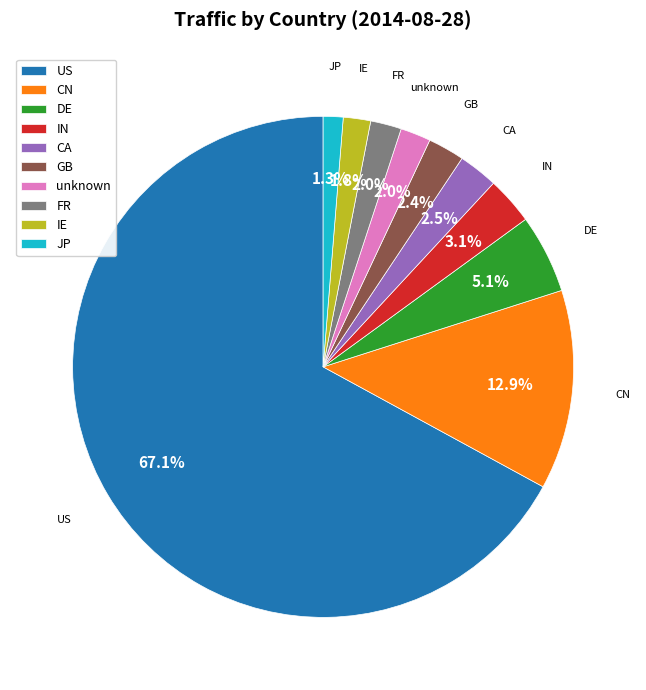

Between IN and DE, which is larger?

DE